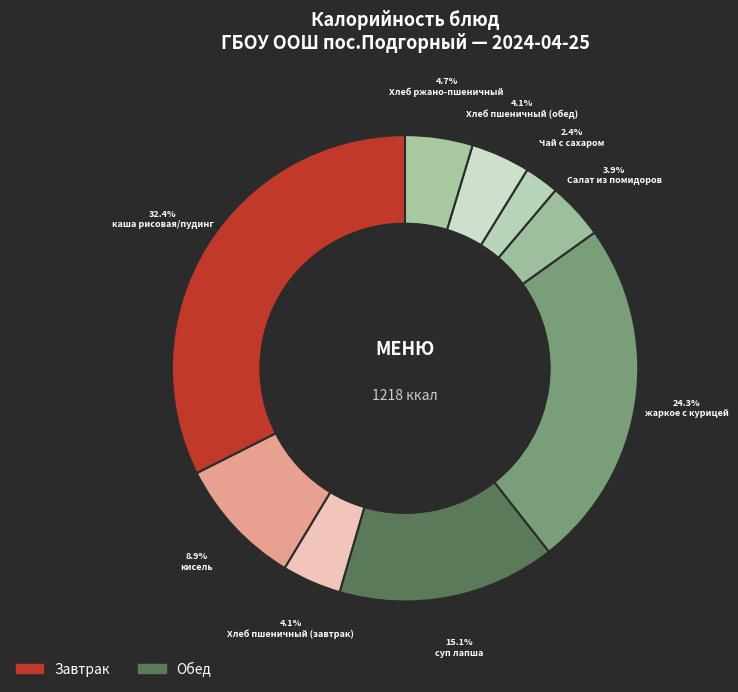

How many segments does this pie chart have?

9